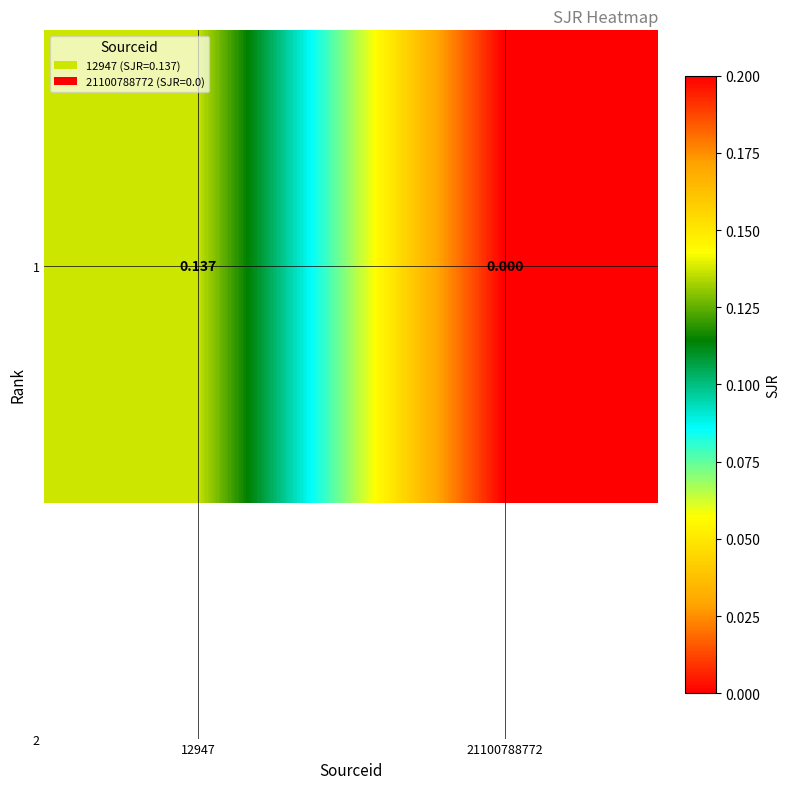

What is the maximum value shown in the chart?

0.1